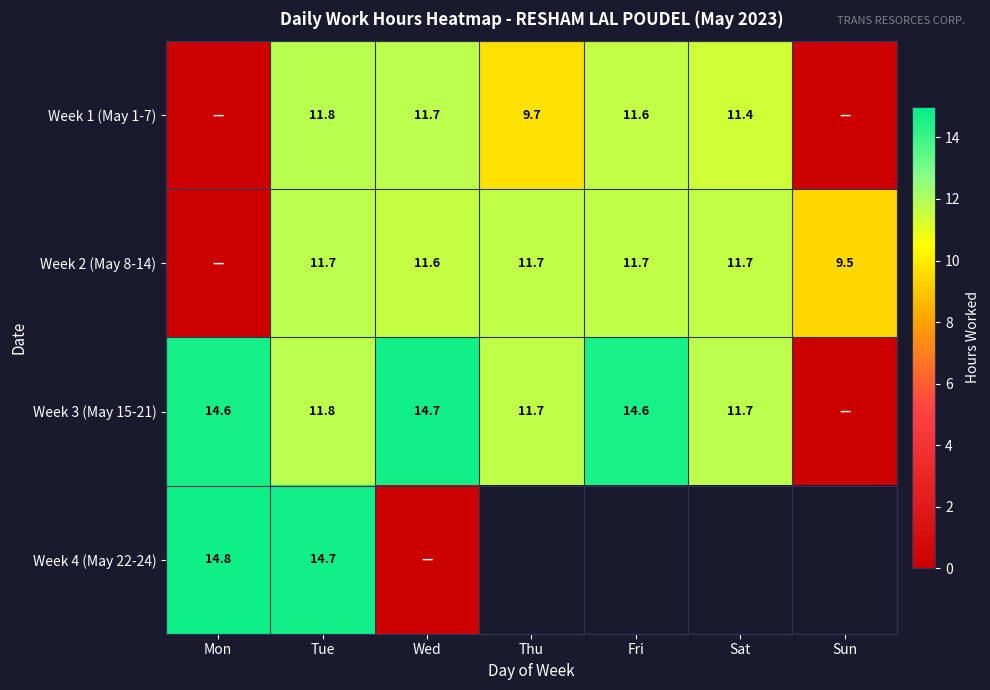

What is the spread (max minus min) of values at Tue?

3.0